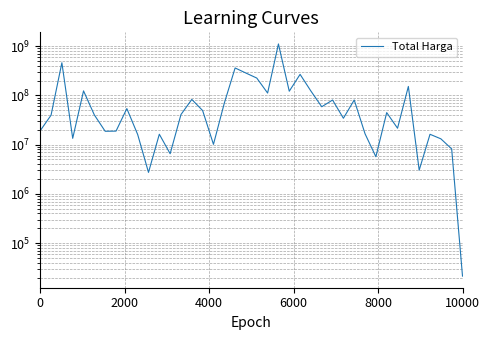

True or false: the data has more than 2 interior local peaks.

True